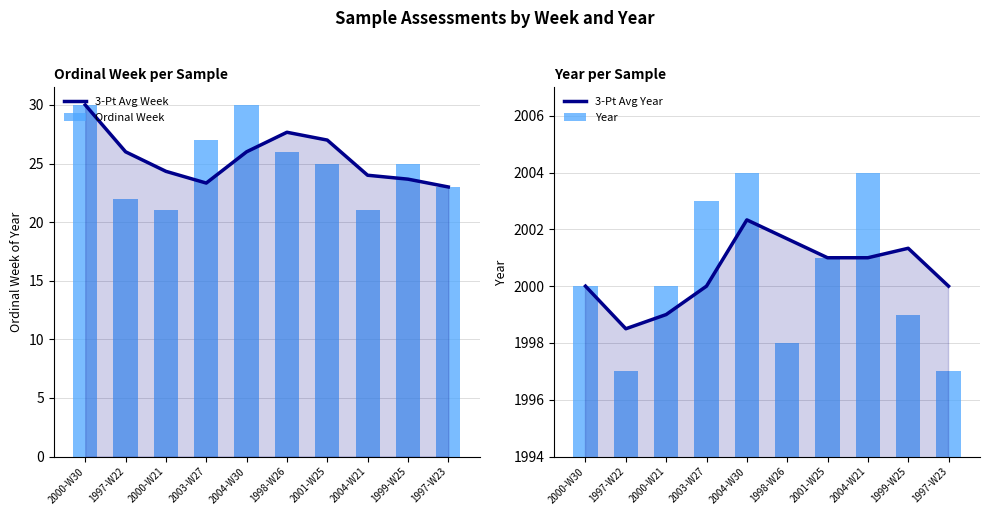

What is the smallest value displayed?

21.0